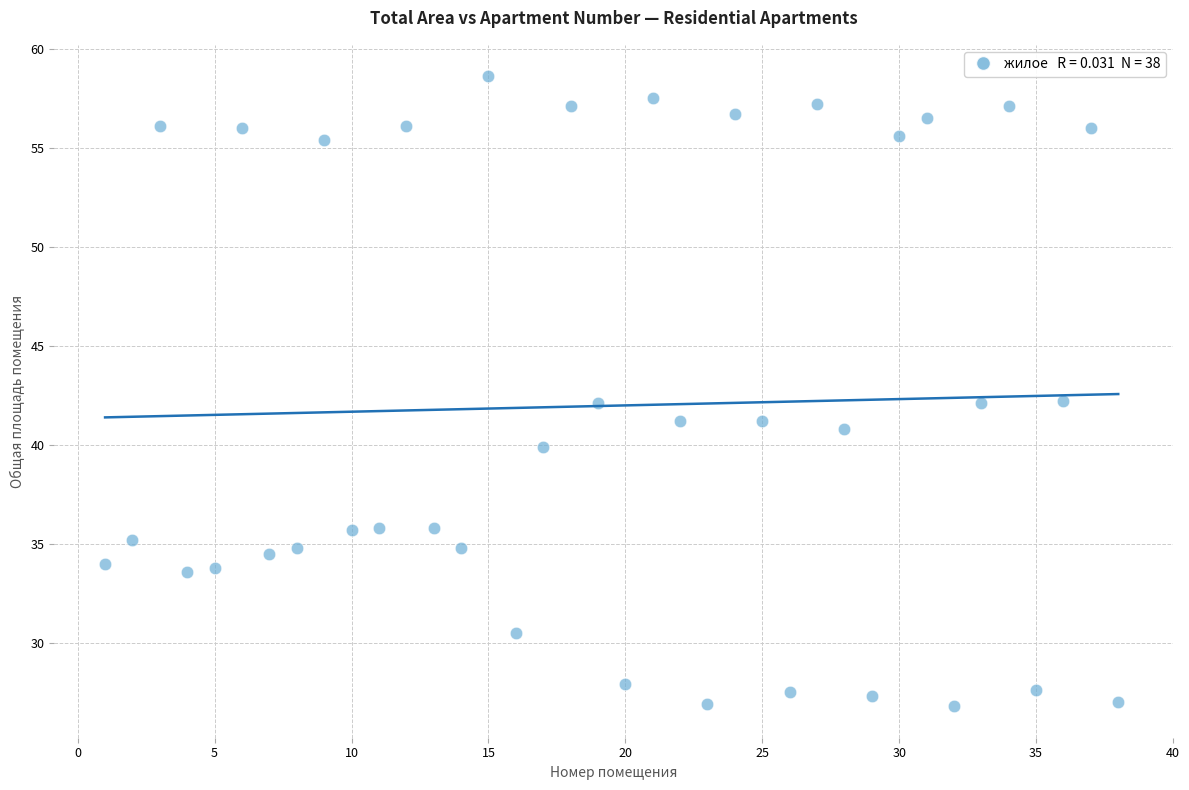

What is the range of Y values (max minus min)?

31.8